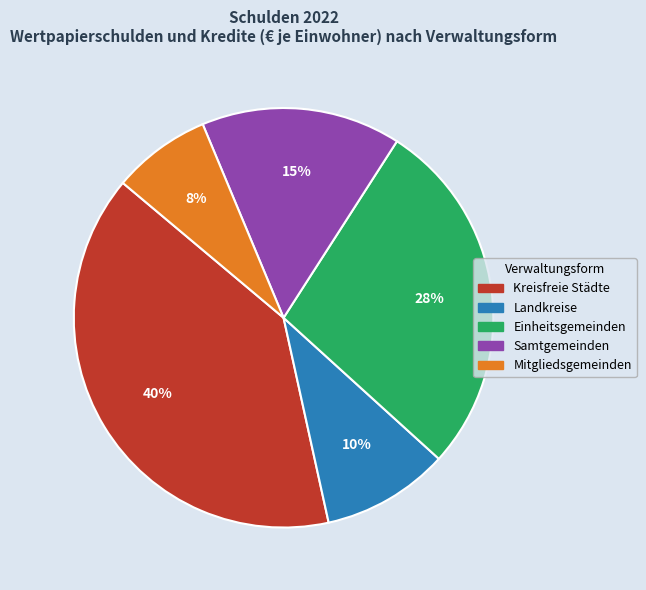

Which has a higher value, Kreisfreie Städte or Einheitsgemeinden?

Kreisfreie Städte